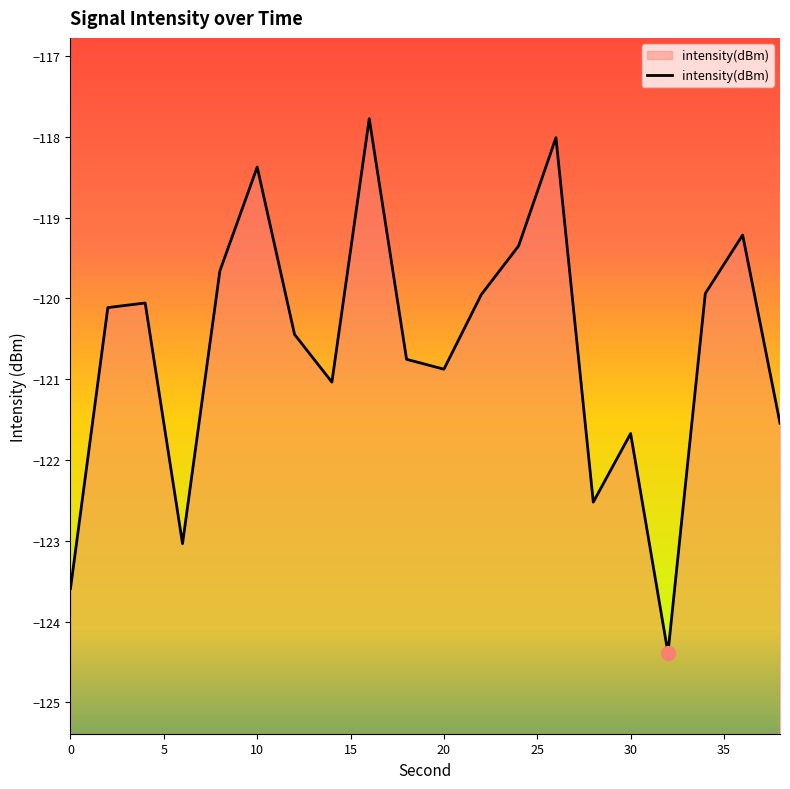

How many distinct data groups are displayed?

1